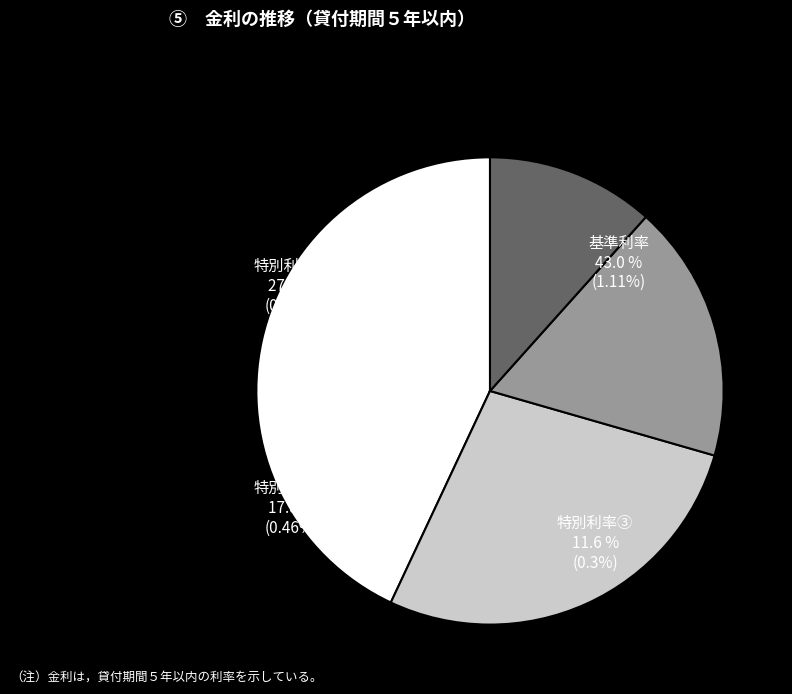

How many slices are in this pie chart?

4